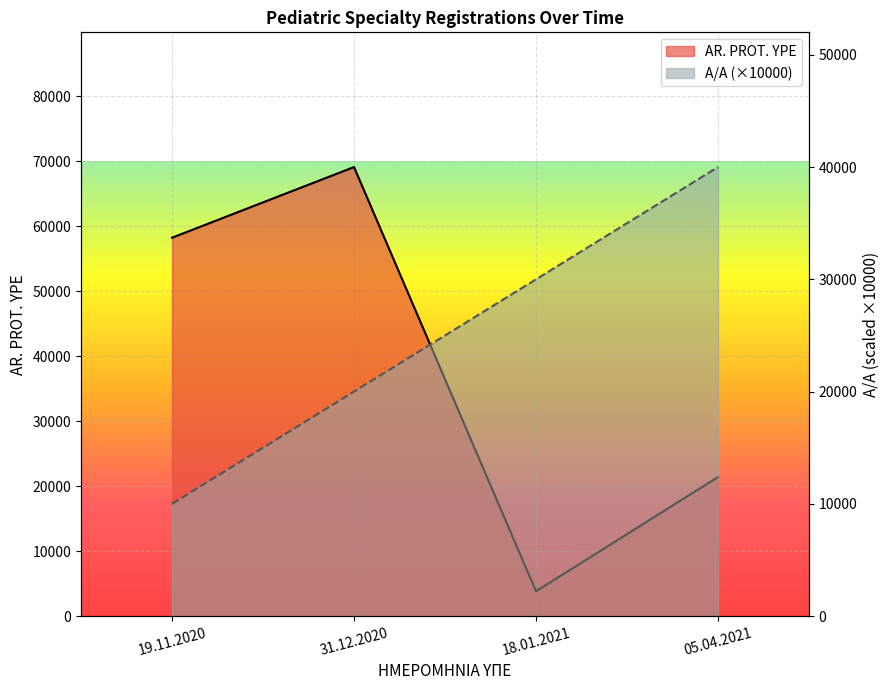

What is the sum of all A/A values?

100000